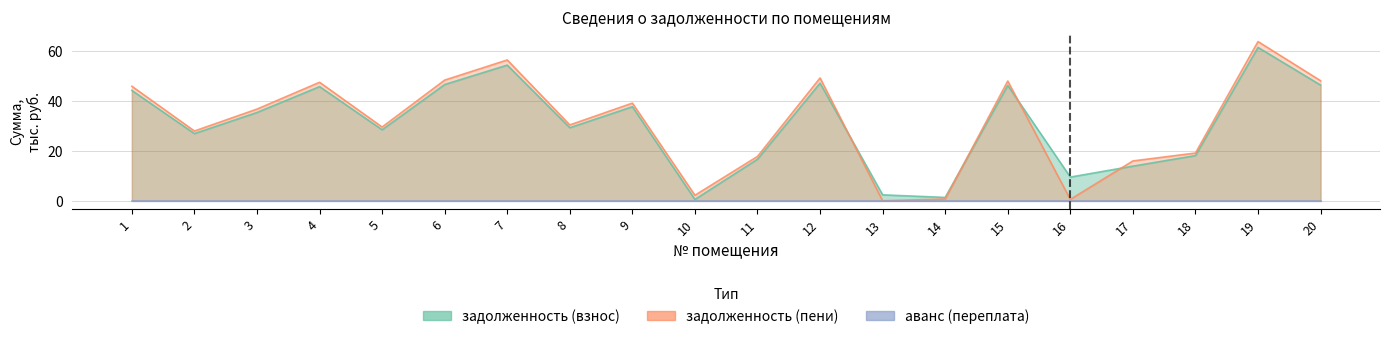

Which series changed the most between 2 and 9?

задолженность (пени)